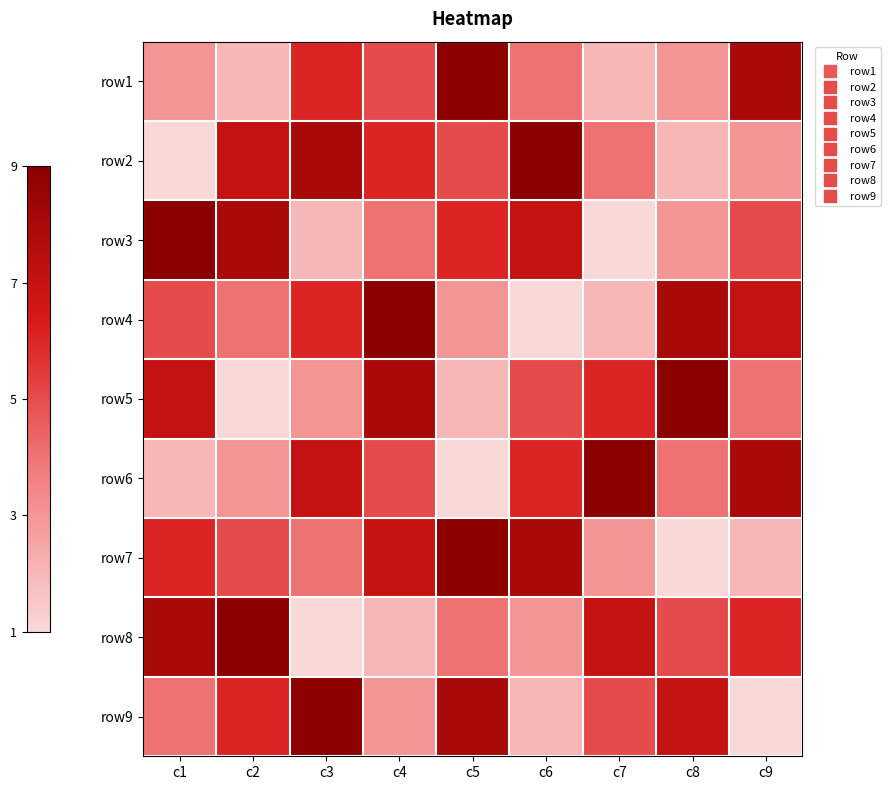

At how many categories does at least one series exceed 4?

9